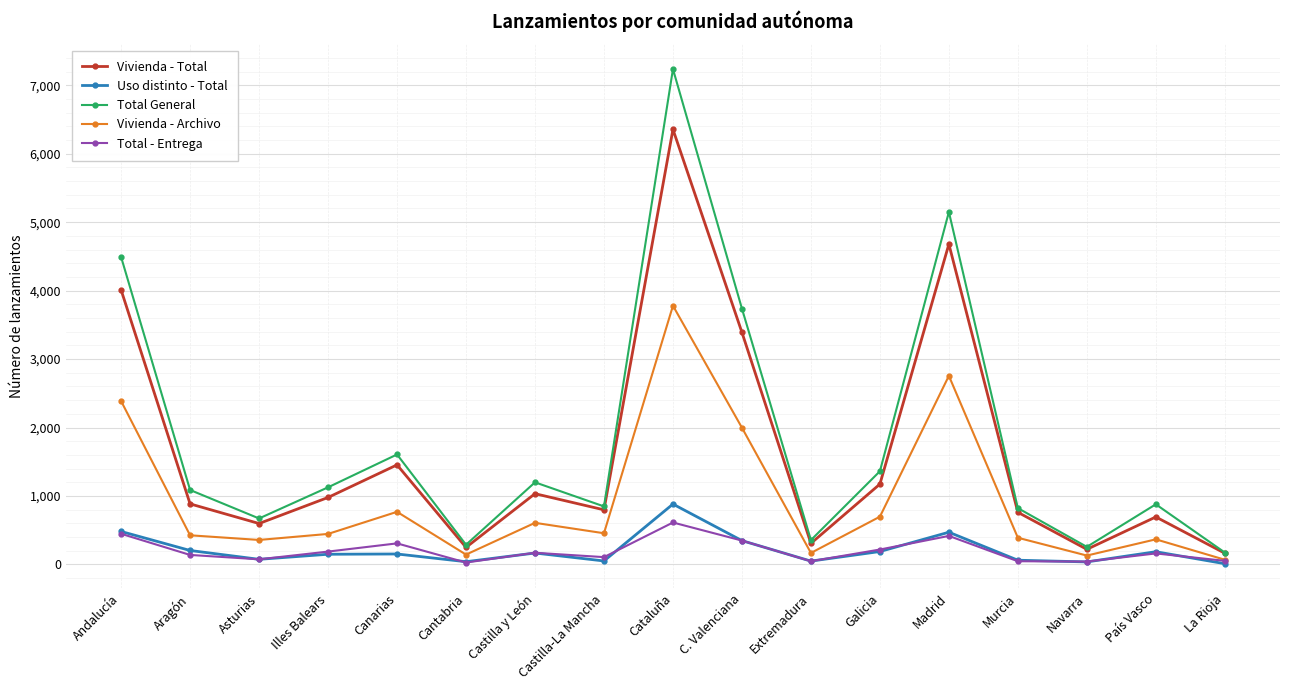

What is the label of the 13th point from the left?

Madrid